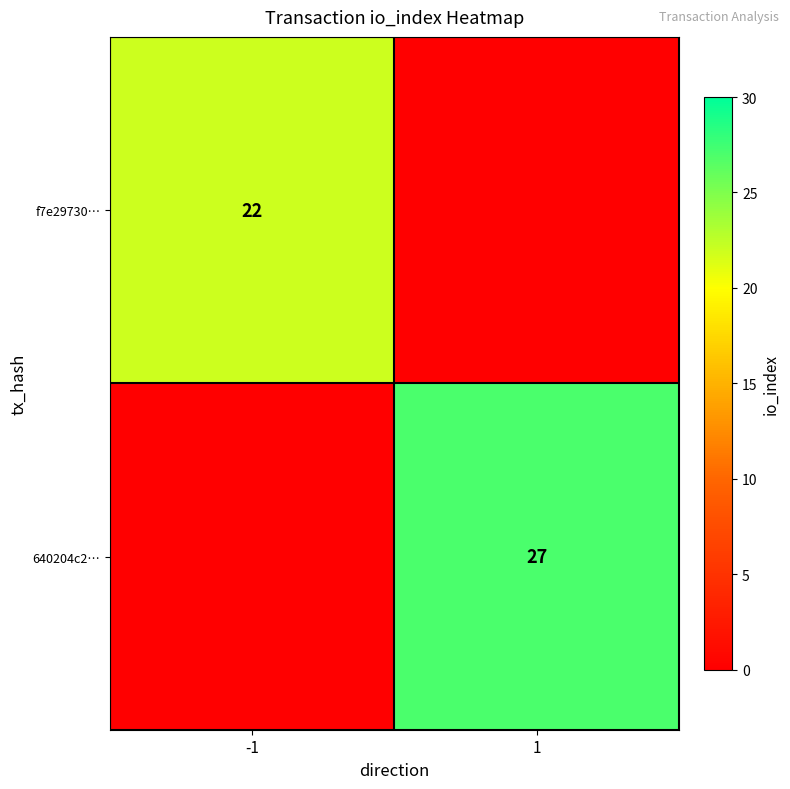

The f7e29730… series shows 22 at -1. True or false?

True